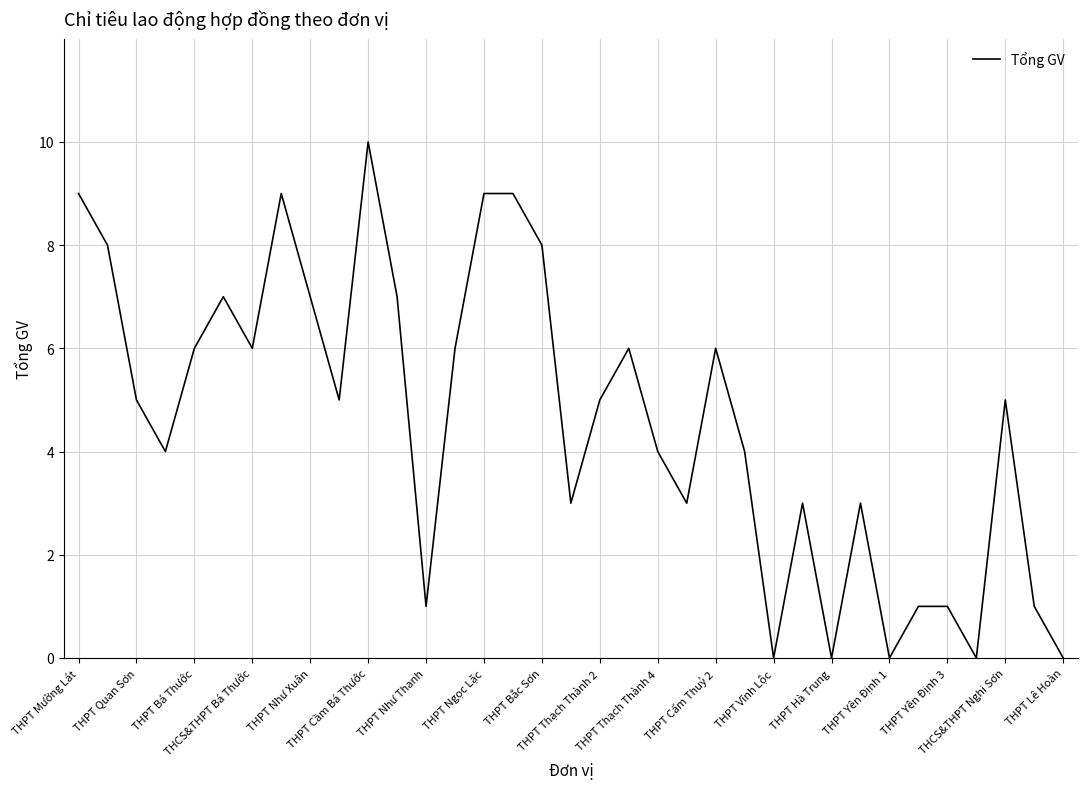

What is the difference between the maximum and minimum values?

10